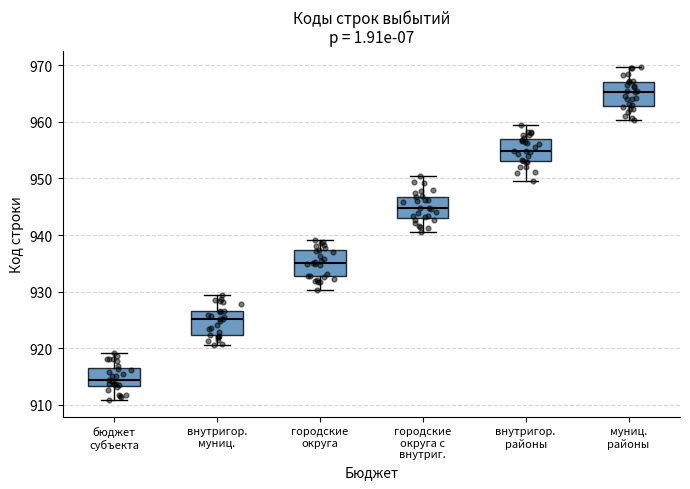

Reading left to right, read every box against the y-axis: the position of its median line, the range the box covers, and the ends of its whiskers. The values are not printed on the chart, so give them approximately, as read against the axis.

бюджет субъекта: median 914, box 913 to 917, whiskers 911 to 919
внутригор. муниц.: median 925, box 922 to 927, whiskers 921 to 929
городские округа: median 935, box 933 to 937, whiskers 930 to 939
городские округа с внутриг.: median 945, box 943 to 947, whiskers 941 to 951
внутригор. районы: median 955, box 953 to 957, whiskers 949 to 959
муниц. районы: median 965, box 963 to 967, whiskers 960 to 970